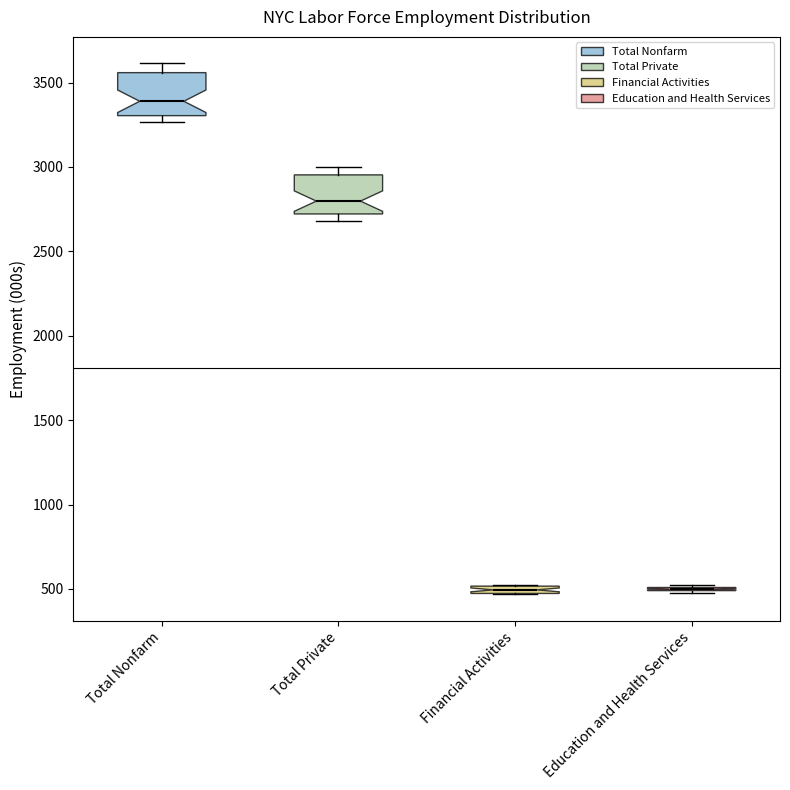

Where is the upper edge of the box for Financial Activities on the y-axis? The values are not printed on the chart, so give them approximately, as read against the axis.

500